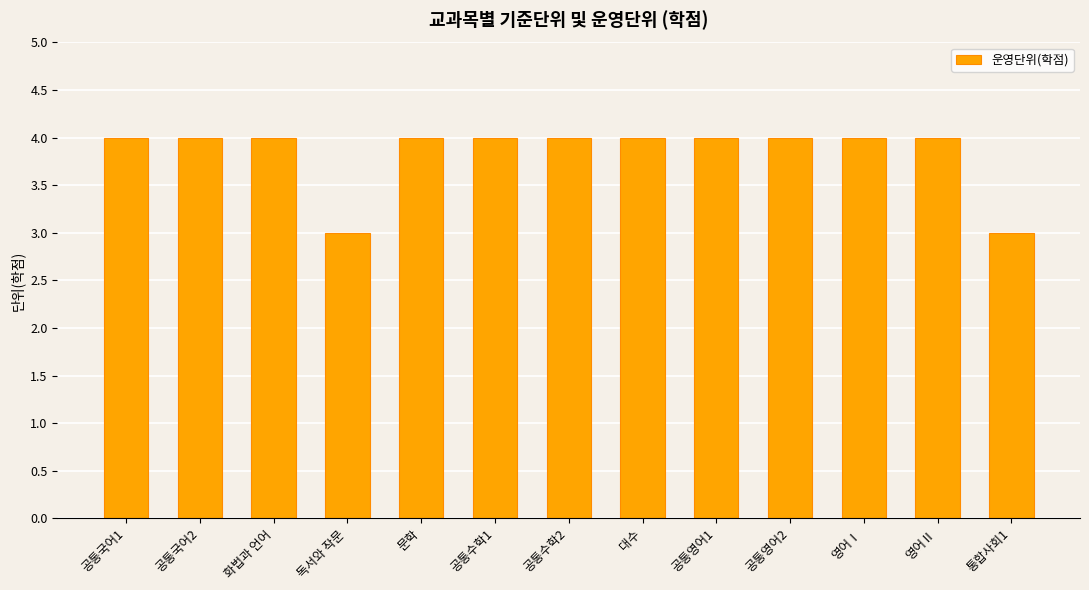

Is it true that the value at 독서와 작문 is 1?

False